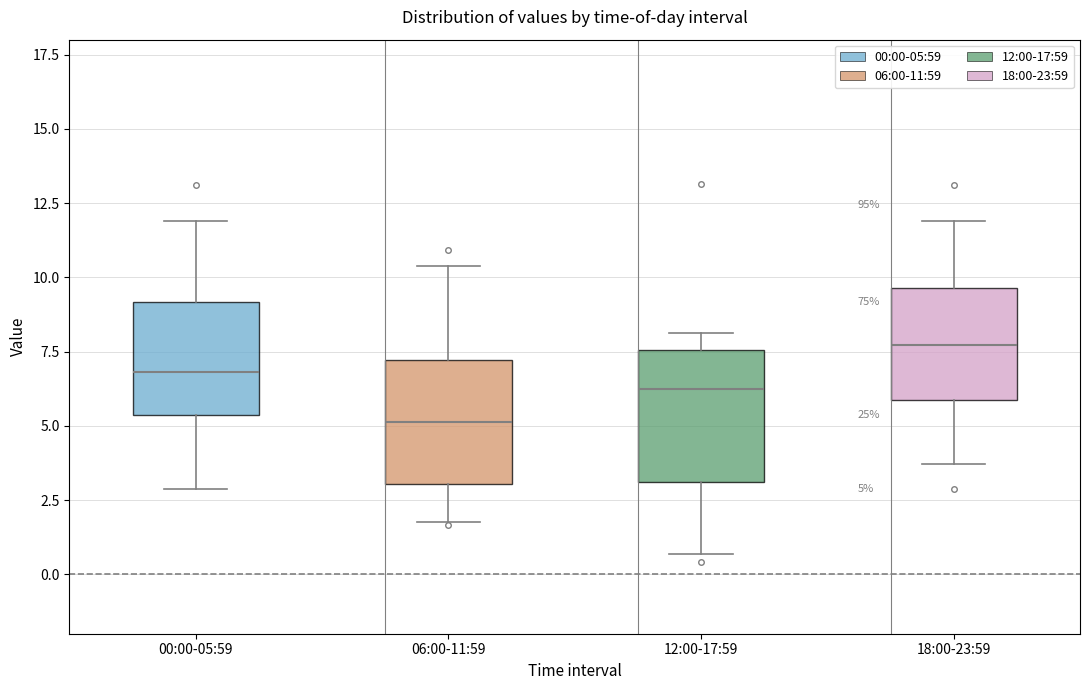

Which box's median line is the lowest?

06:00-11:59